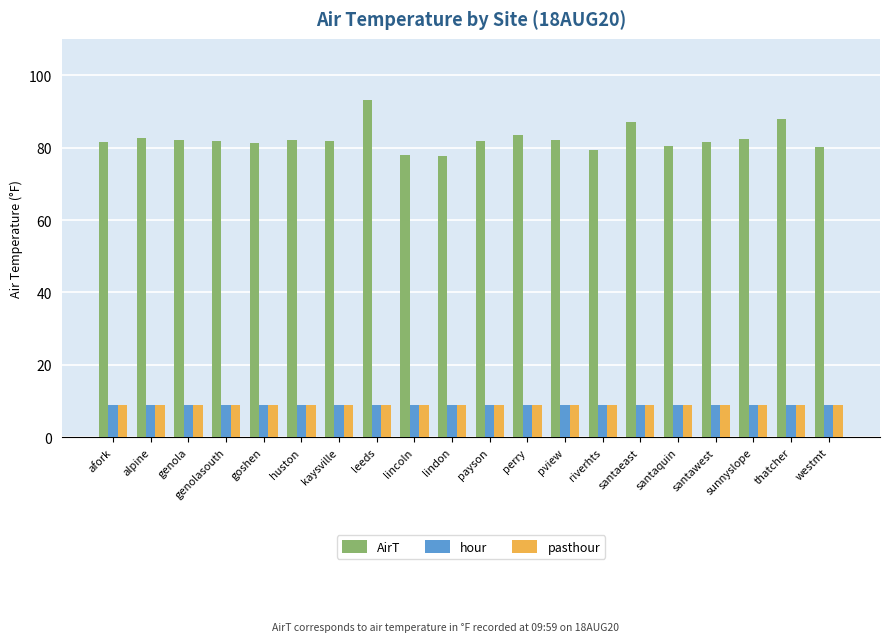

What is the value of the pasthour bar at the 15th from the left?

9.0